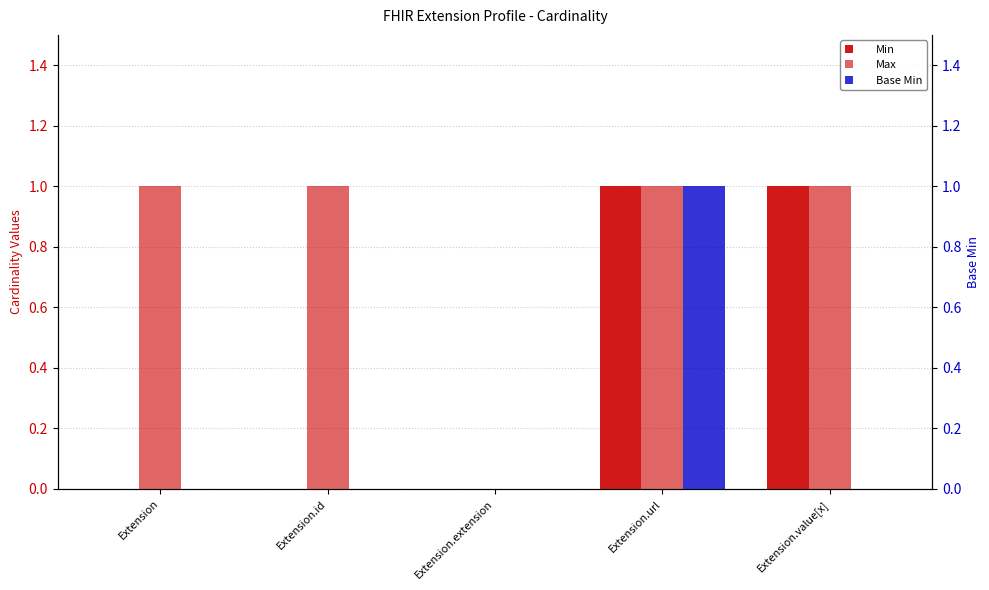

Which label corresponds to the smallest value in the chart?

Extension